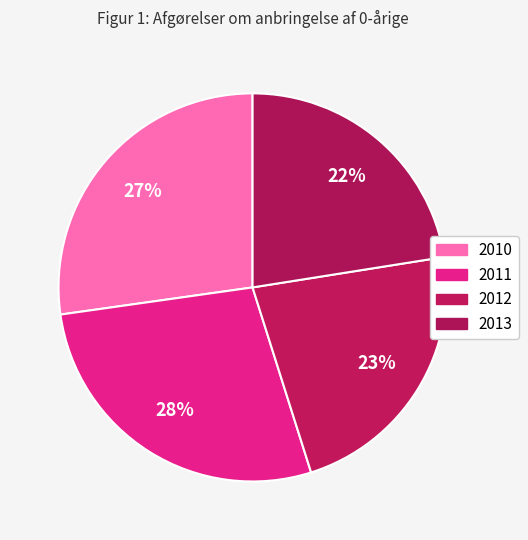

What percentage is the 2011 slice, to the nearest percent?

28%